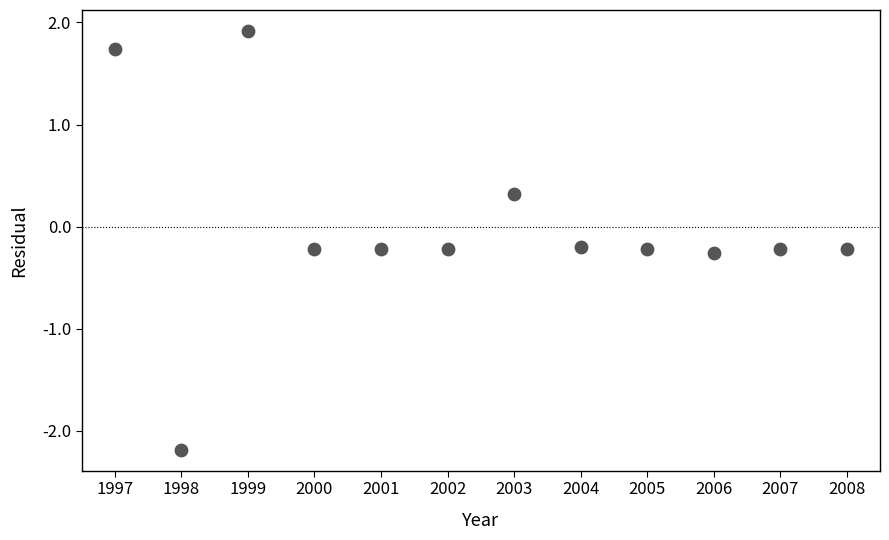

What is the average X value?

6.5